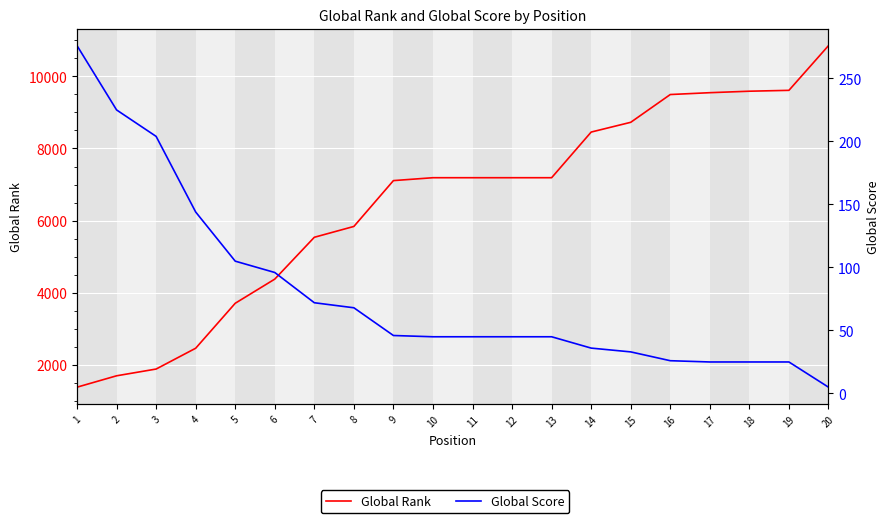

Where does the Global Score series first go above 45?

1